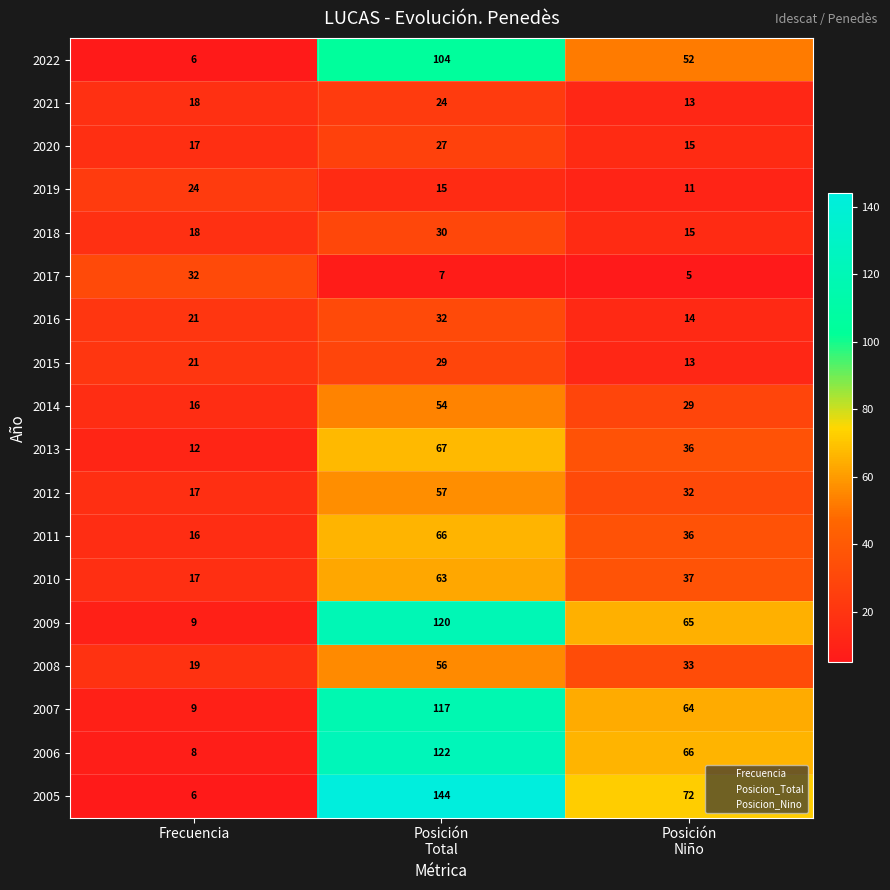

The 2014 series shows 16 at Frecuencia. True or false?

True